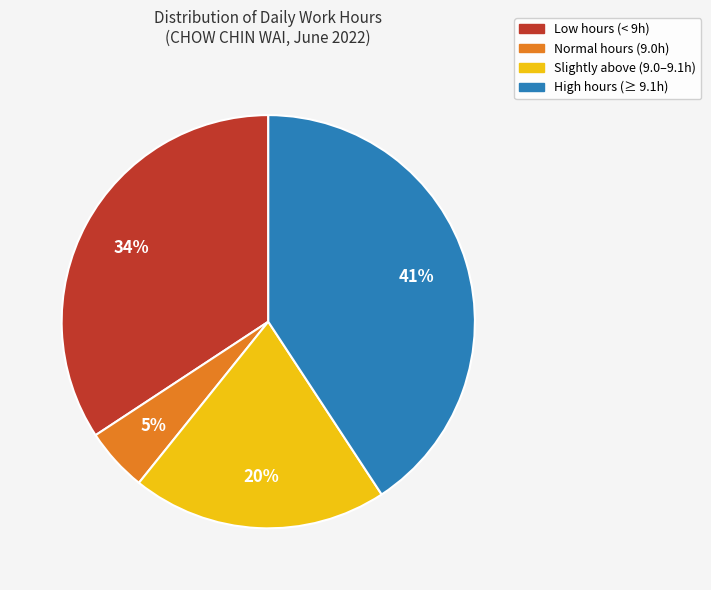

To the nearest percent, what is the difference between the largest and smallest slice percentages?

36%